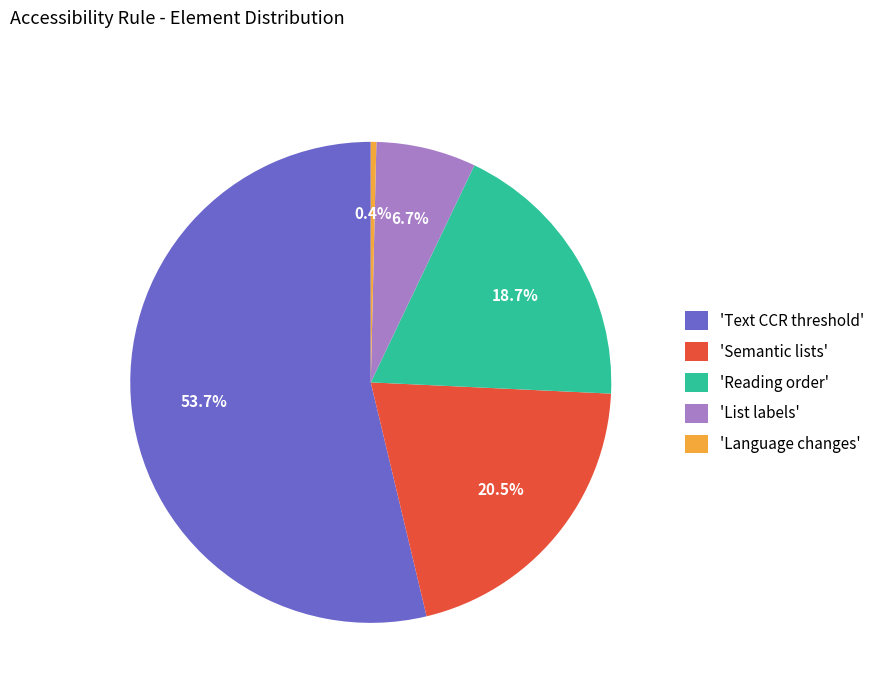

What is the ratio of the value at 'Text CCR threshold' to the value at 'Semantic lists'?

2.6